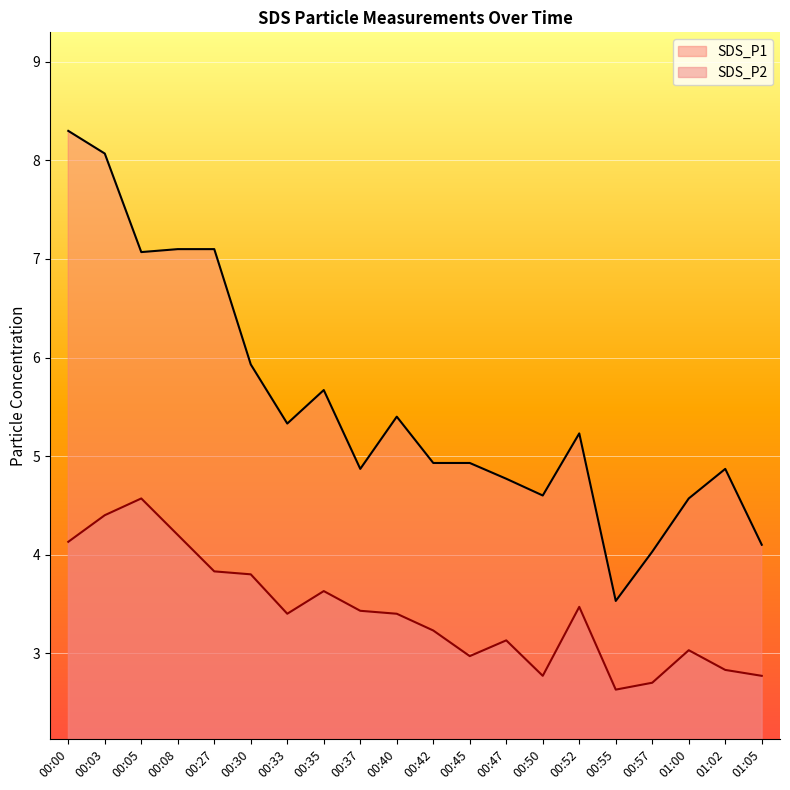

How many series are shown in this chart?

2